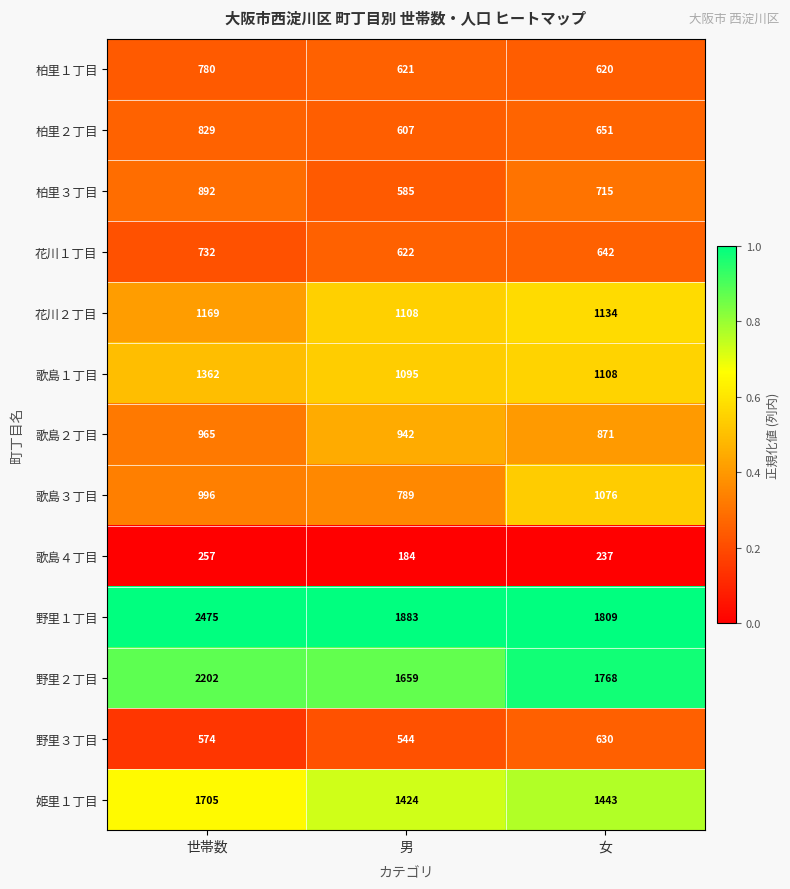

True or false: 柏里１丁目 has a value of 1012 at 男.

False